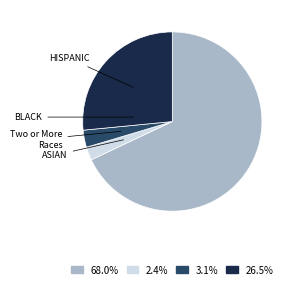

Does any single category account for the majority?

Yes